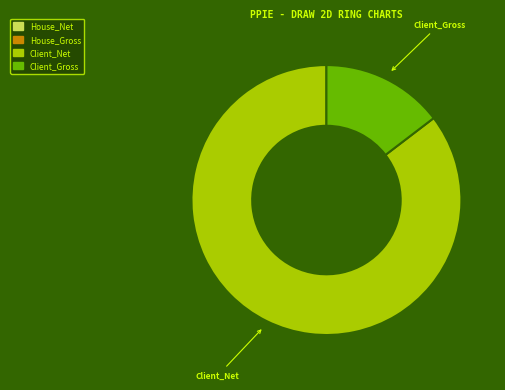

How many segments does this pie chart have?

2